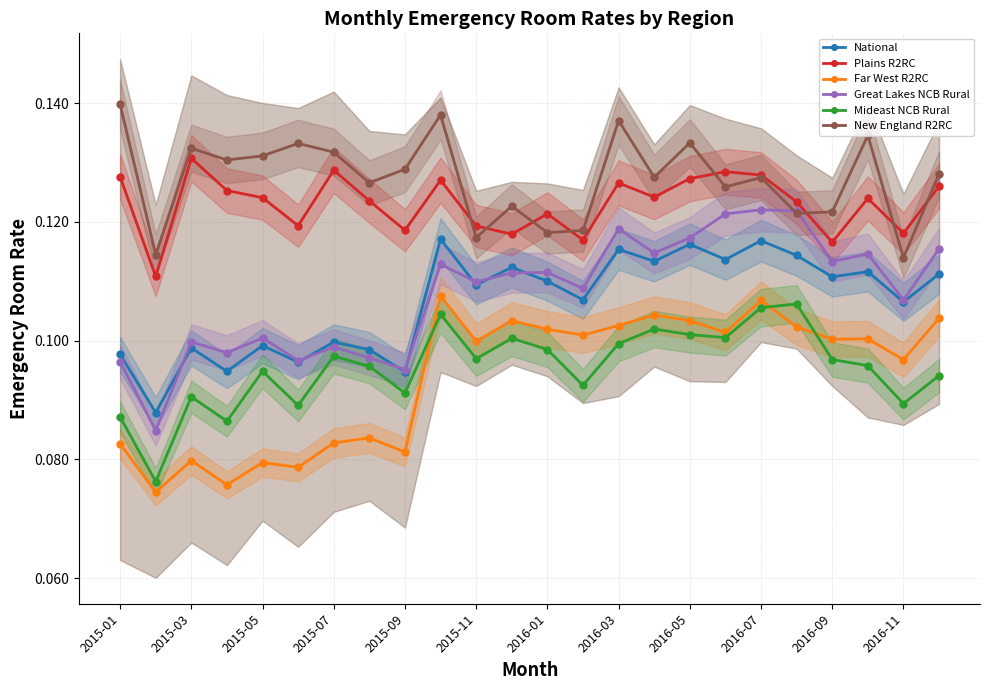

True or false: Far West R2RC and National cross at least once.

False